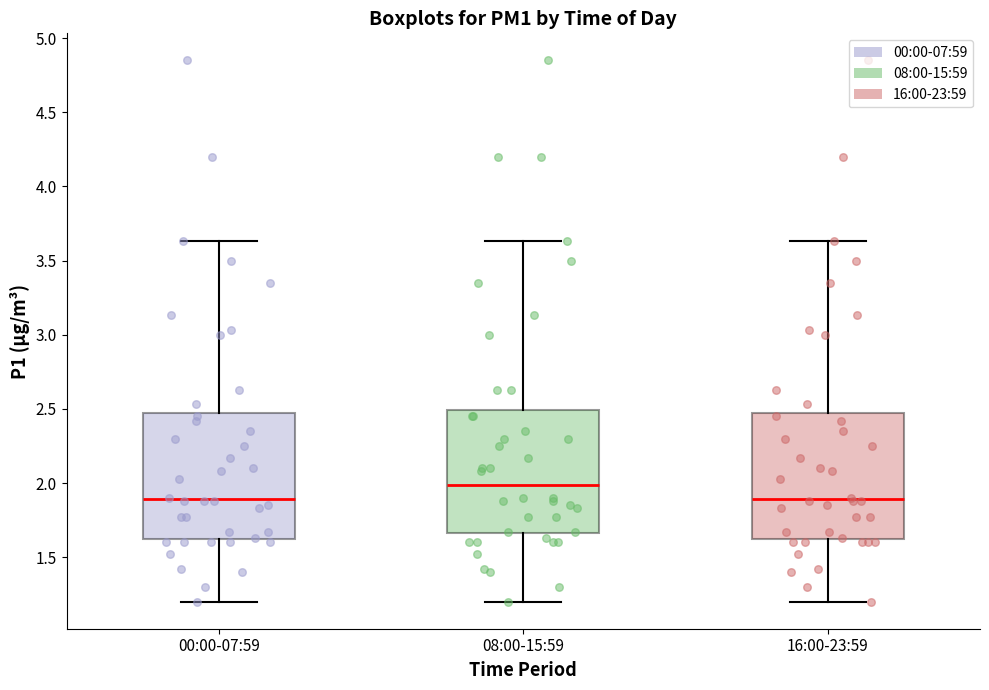

Where does the upper whisker of the box for 08:00-15:59 end on the y-axis? The values are not printed on the chart, so give them approximately, as read against the axis.

3.65